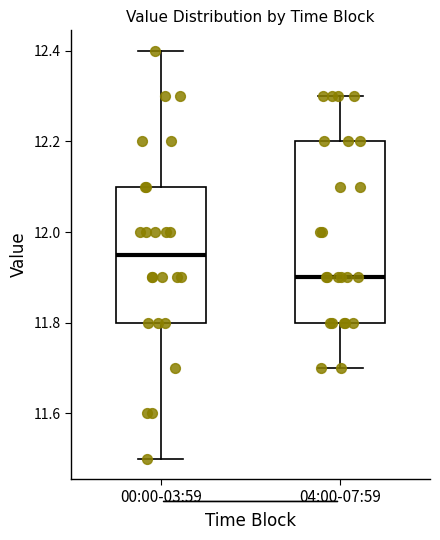

Where does the lower whisker of the box for 04:00-07:59 end on the y-axis? The values are not printed on the chart, so give them approximately, as read against the axis.

11.70